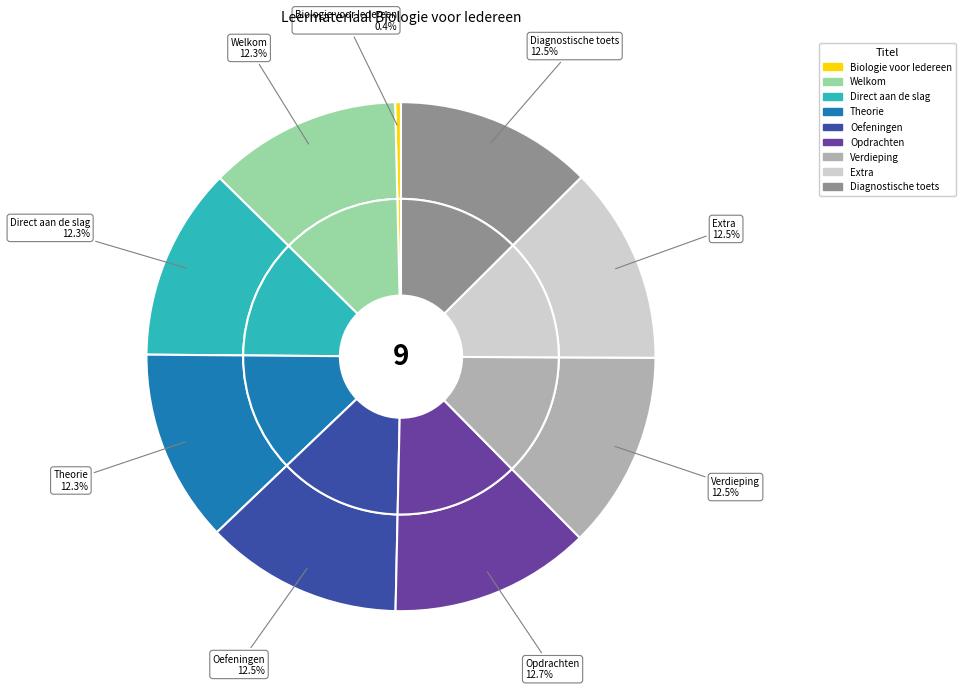

Which has a higher value, Verdieping or Theorie?

Verdieping